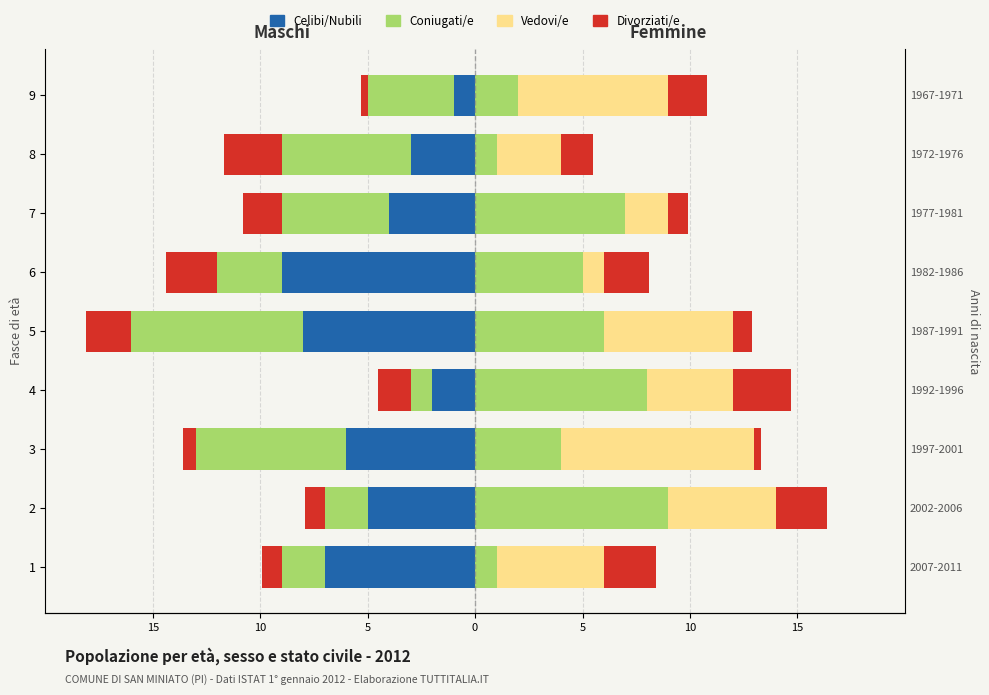

How many series are shown in this chart?

4